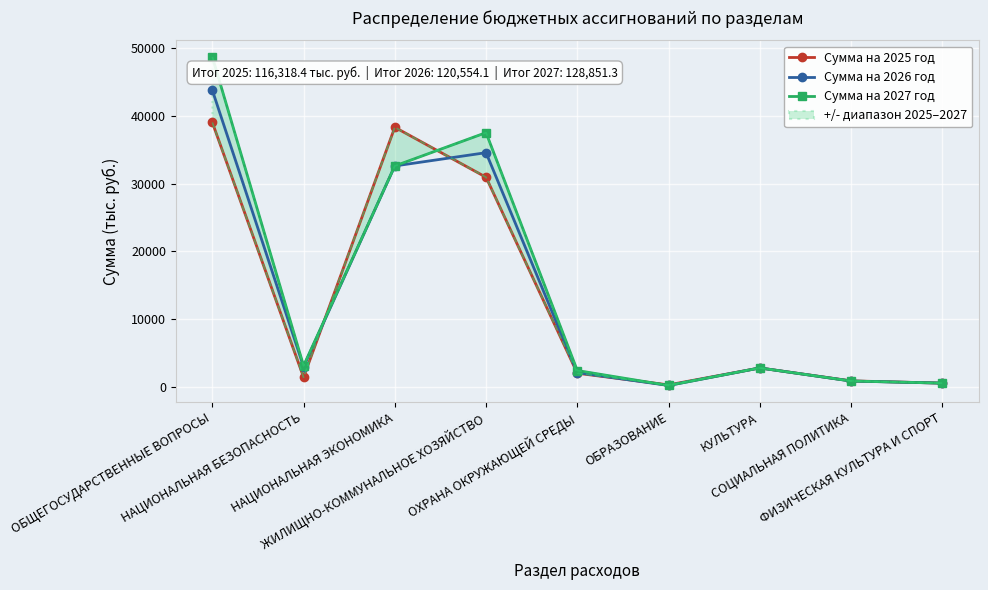

Where is the first local maximum for Сумма на 2026 год?

ЖИЛИЩНО-КОММУНАЛЬНОЕ ХОЗЯЙСТВО